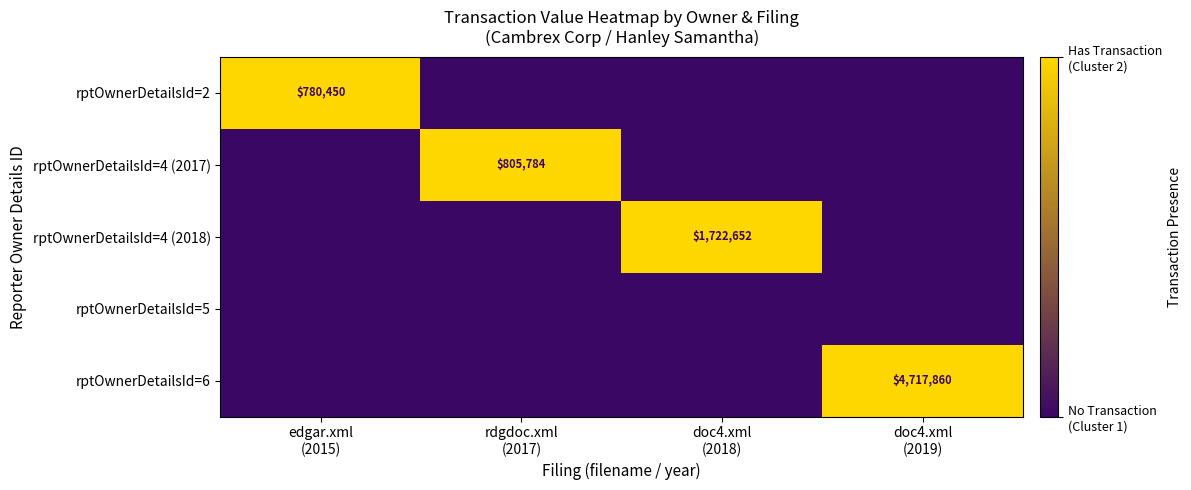

Count the number of data series in this chart.

5